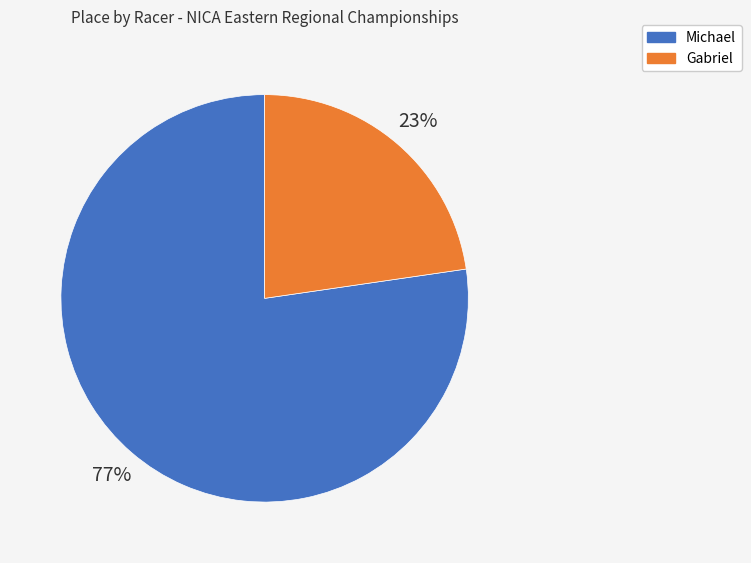

To the nearest percent, what is the combined percentage of Gabriel and Michael?

100%